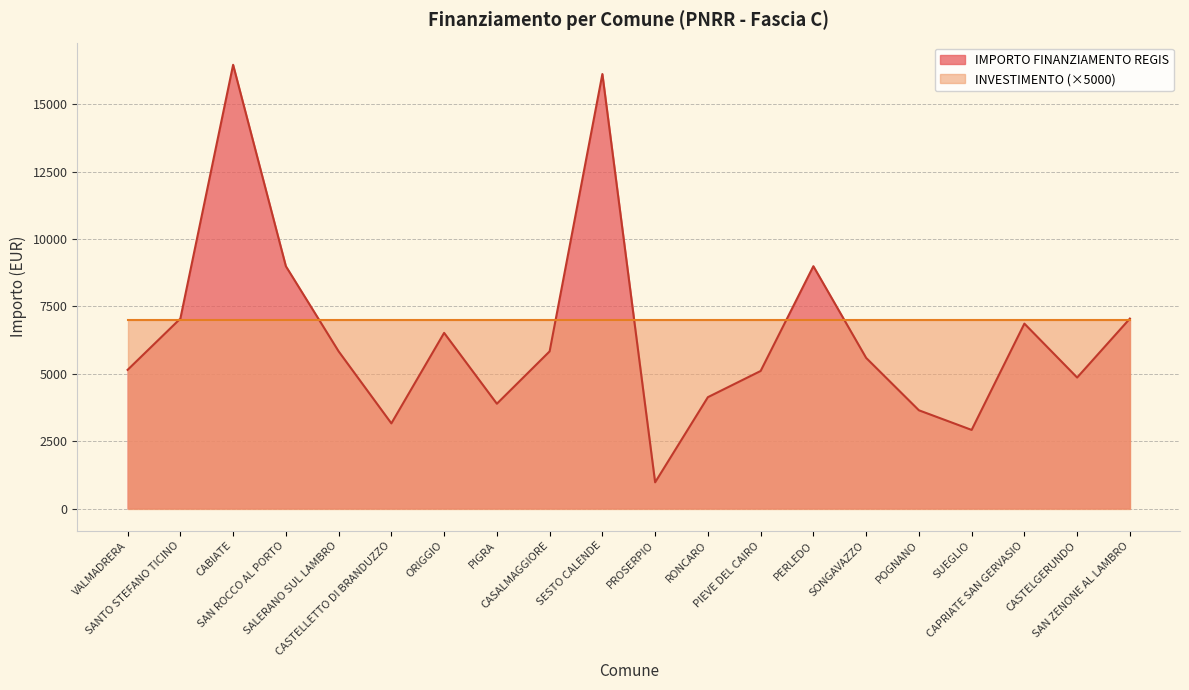

What is the change in value from PIEVE DEL CAIRO to CAPRIATE SAN GERVASIO?

+1757